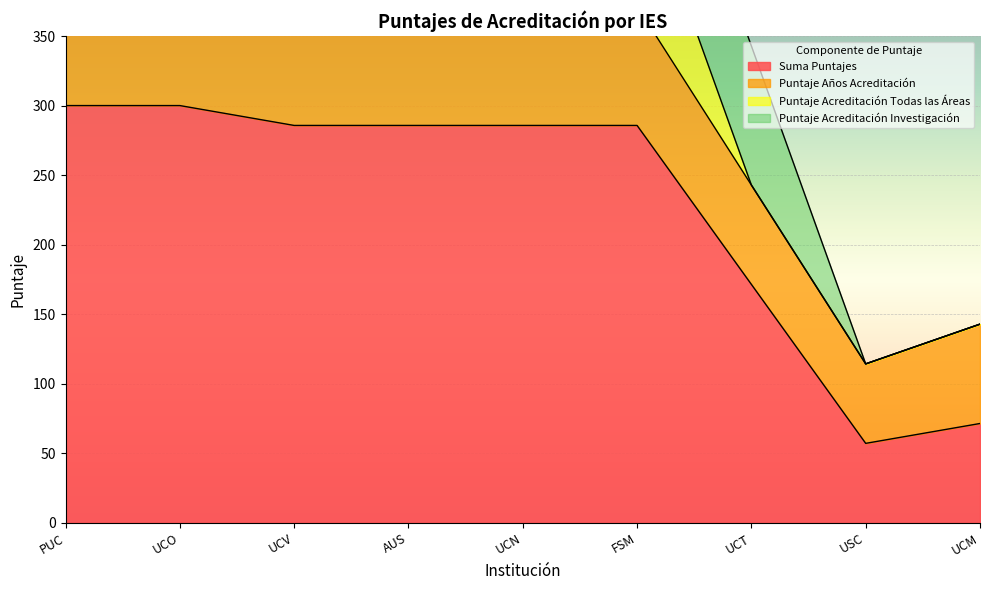

Does the chart display data point markers on the line(s)?

No